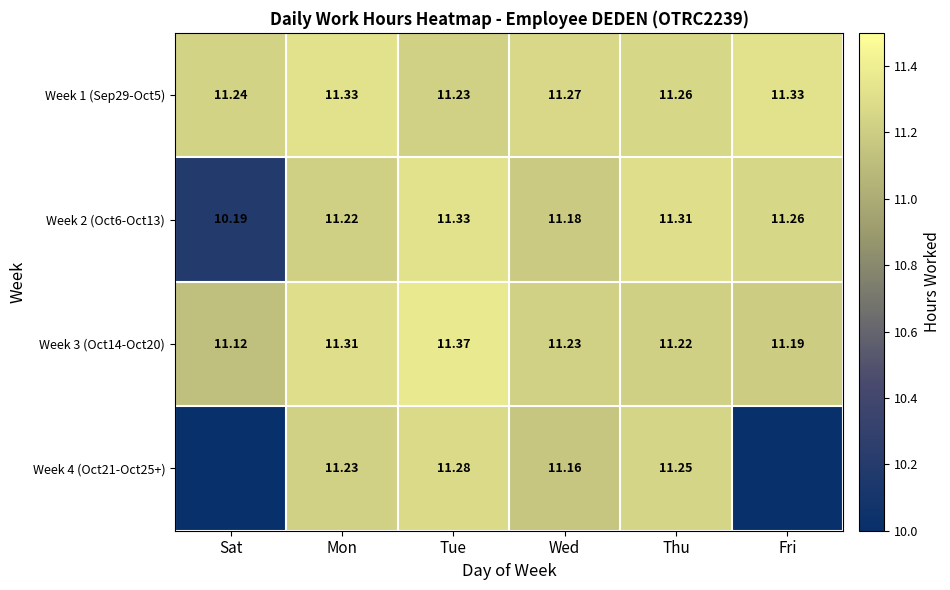

Where is Week 2 (Oct6-Oct13) nearest to the value 10?

Sat